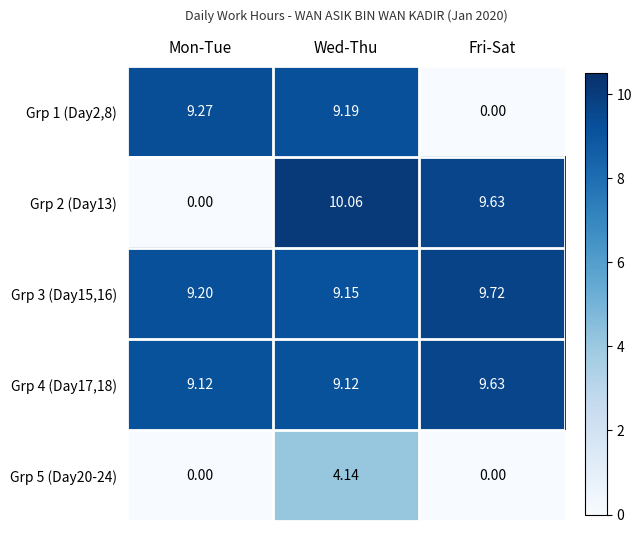

At which category is the sum across all series the highest?

Wed-Thu